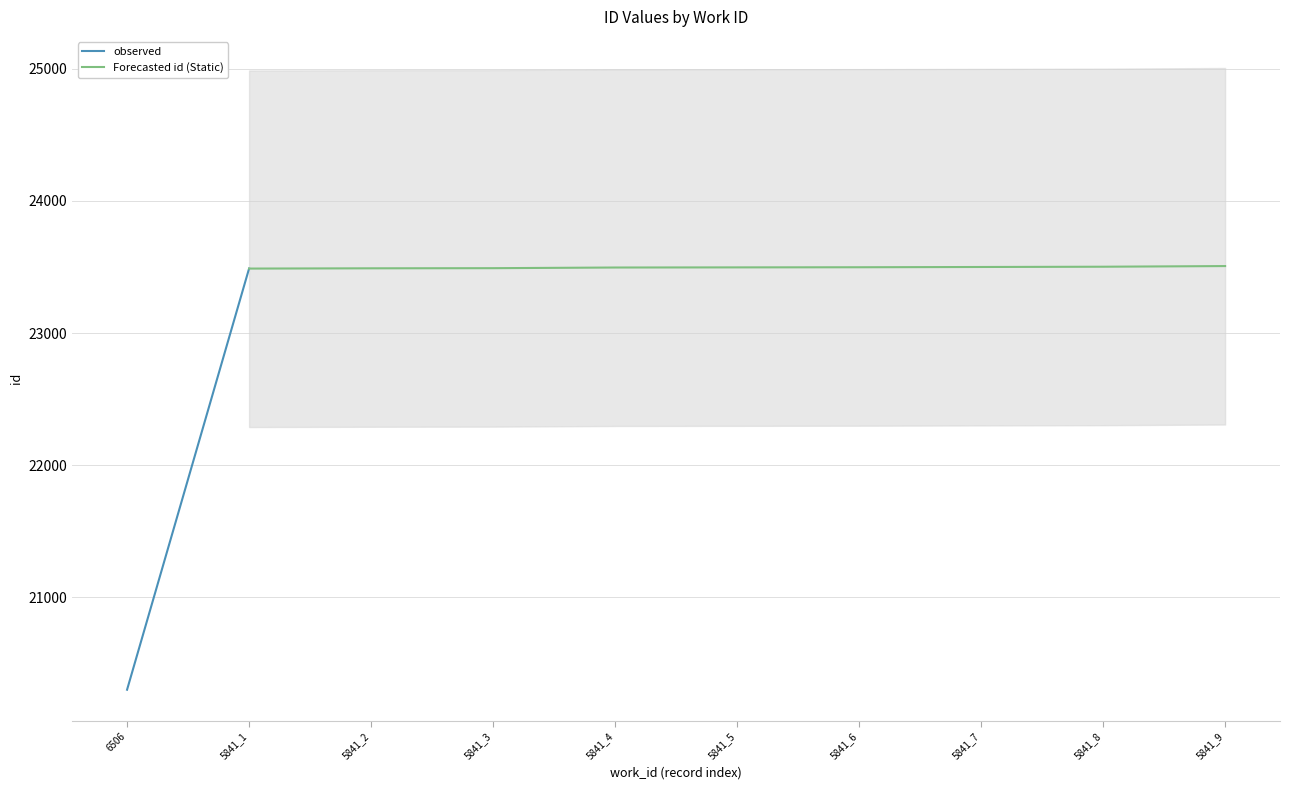

The value at 5841 is 23491. True or false?

True